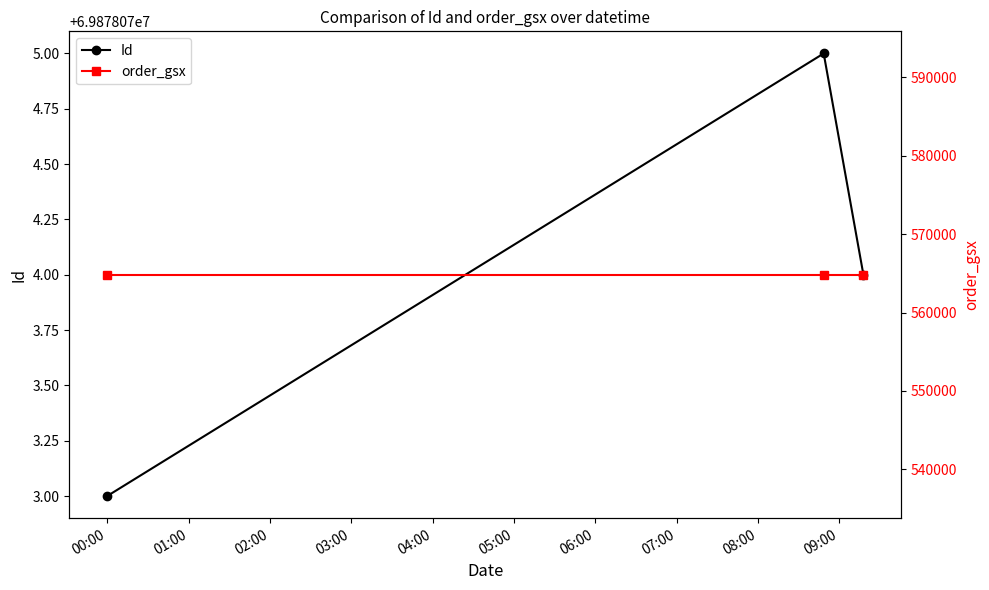

At 00:00, list the series in order from largest to smallest.

Id, order_gsx